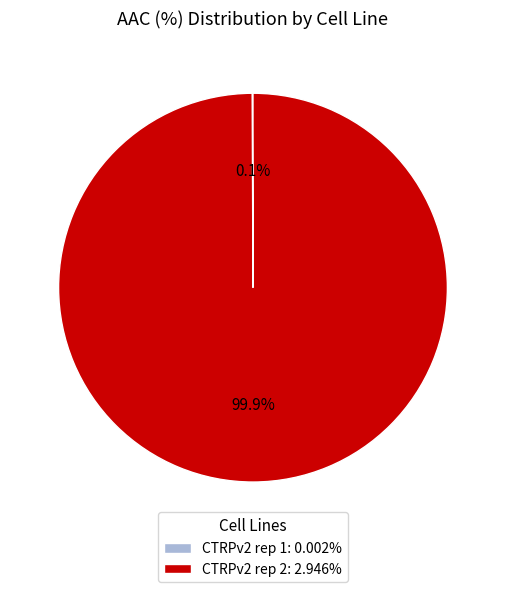

Does any single category account for the majority?

Yes